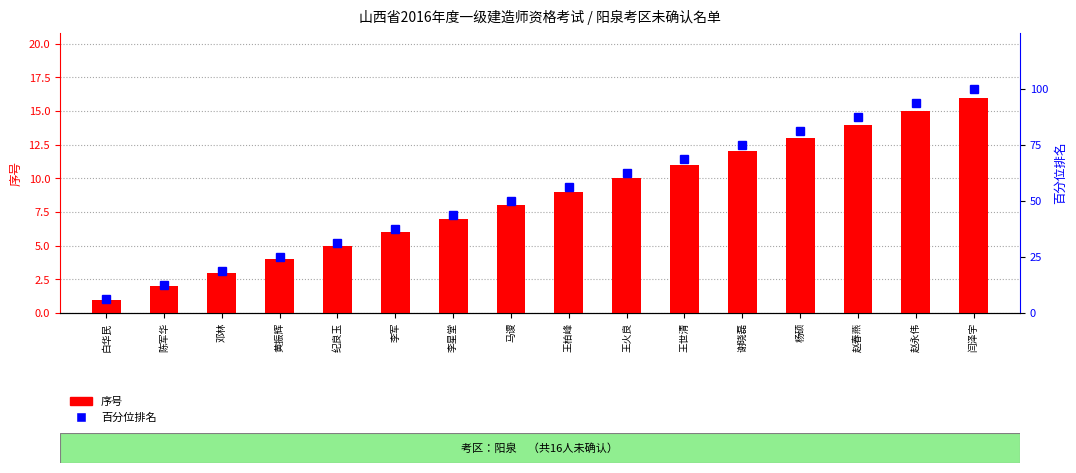

What is the spread (max minus min) of values at 邓林?

15.8